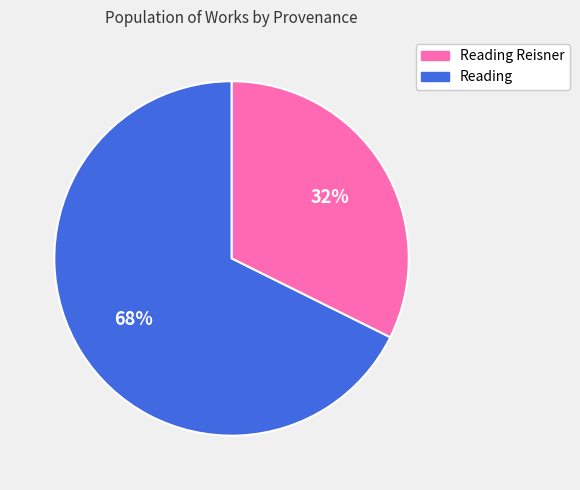

Rank the categories by value from highest to lowest.

Reading, Reading Reisner